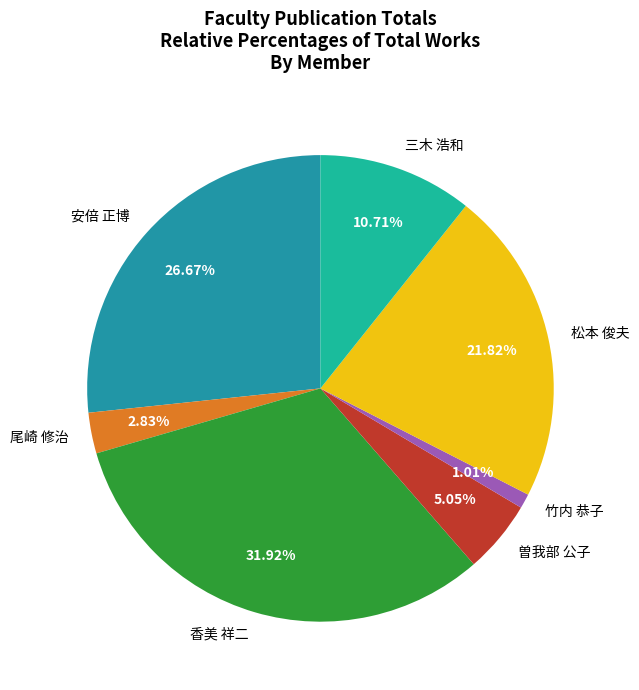

Is 三木 浩和 the majority of the pie?

No